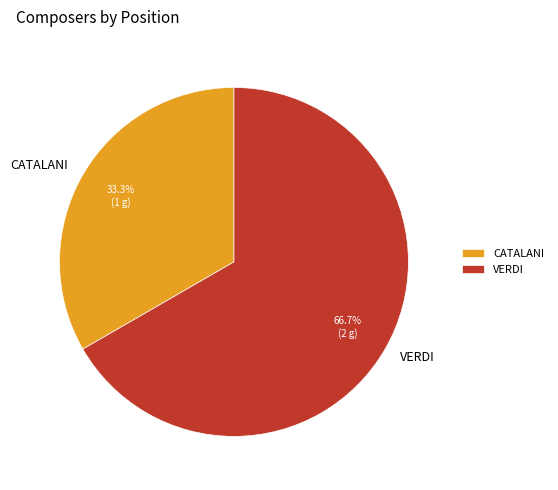

To the nearest percent, what is the combined percentage of VERDI and CATALANI?

100%